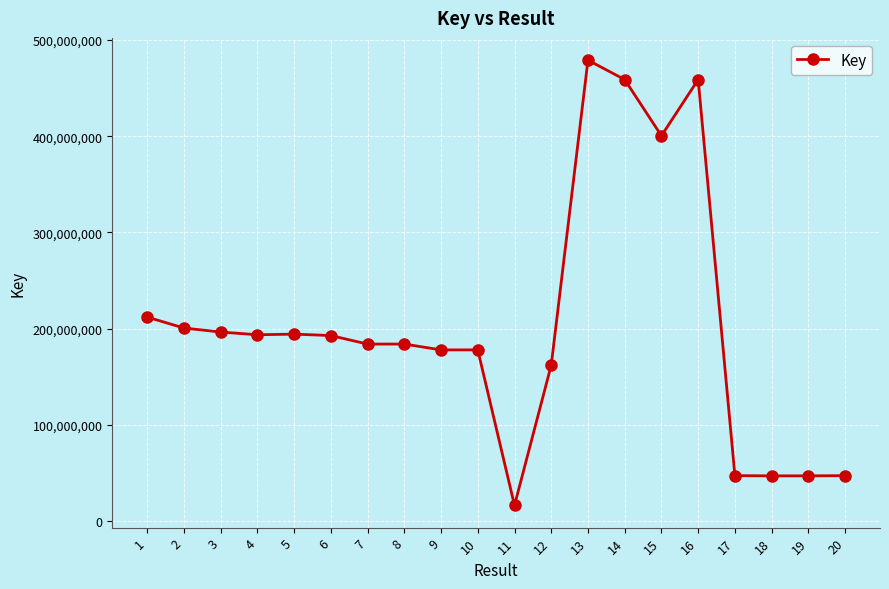

What is the sum of all values?

4077403367